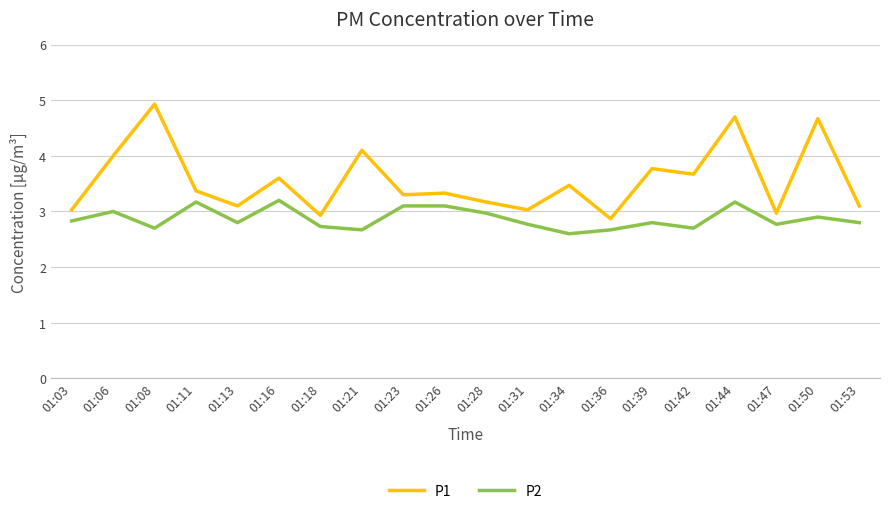

Is it true that P2 equals 2.7 at 01:36?

True